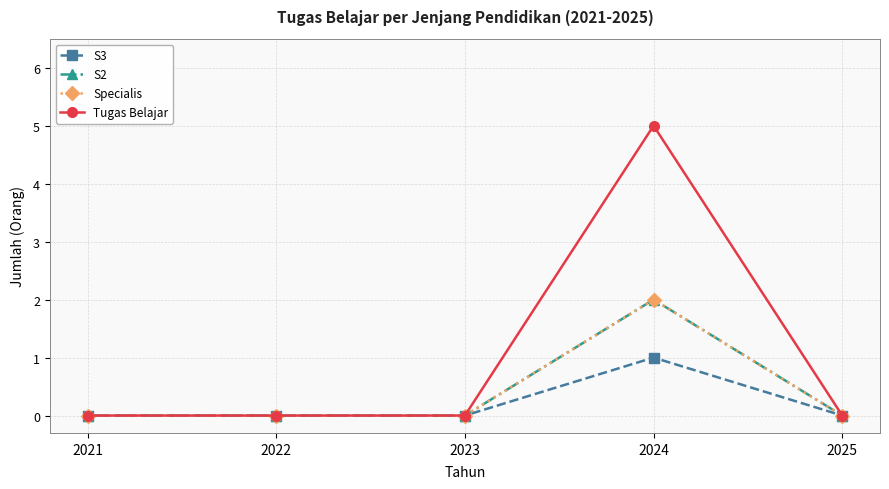

Reading left to right, list all the values displayed in this chart.

S3: 2021=0	2022=0	2023=0	2024=1	2025=0
S2: 2021=0	2022=0	2023=0	2024=2	2025=0
Specialis: 2021=0	2022=0	2023=0	2024=2	2025=0
Tugas Belajar: 2021=0	2022=0	2023=0	2024=5	2025=0